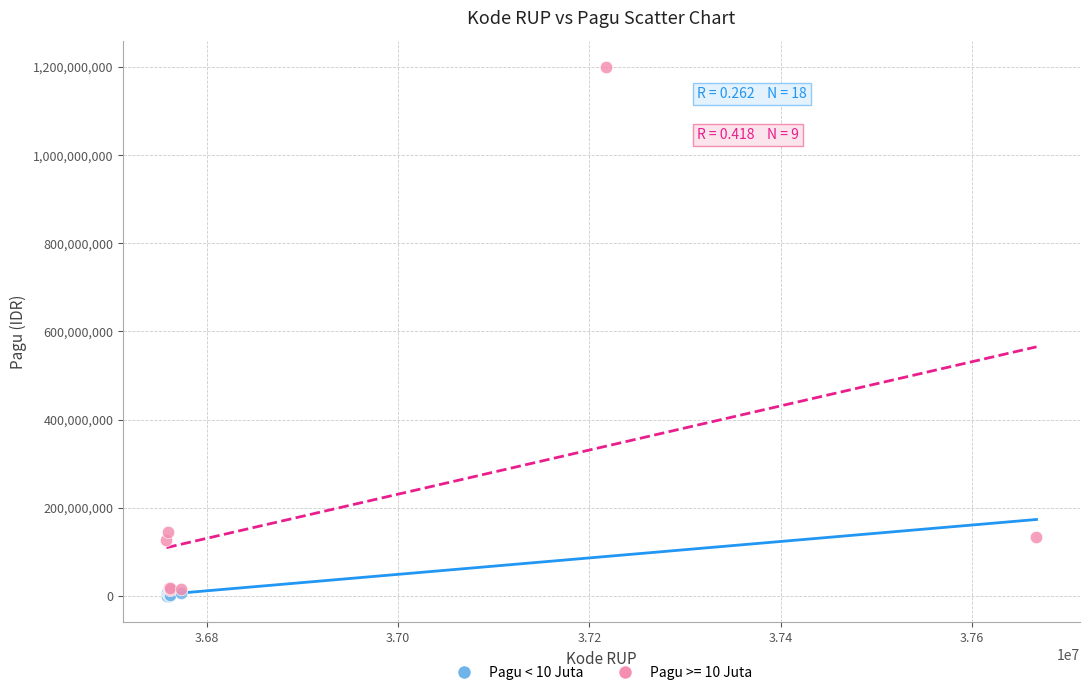

Which series has the widest spread of Y values?

Pagu >= 10 Juta